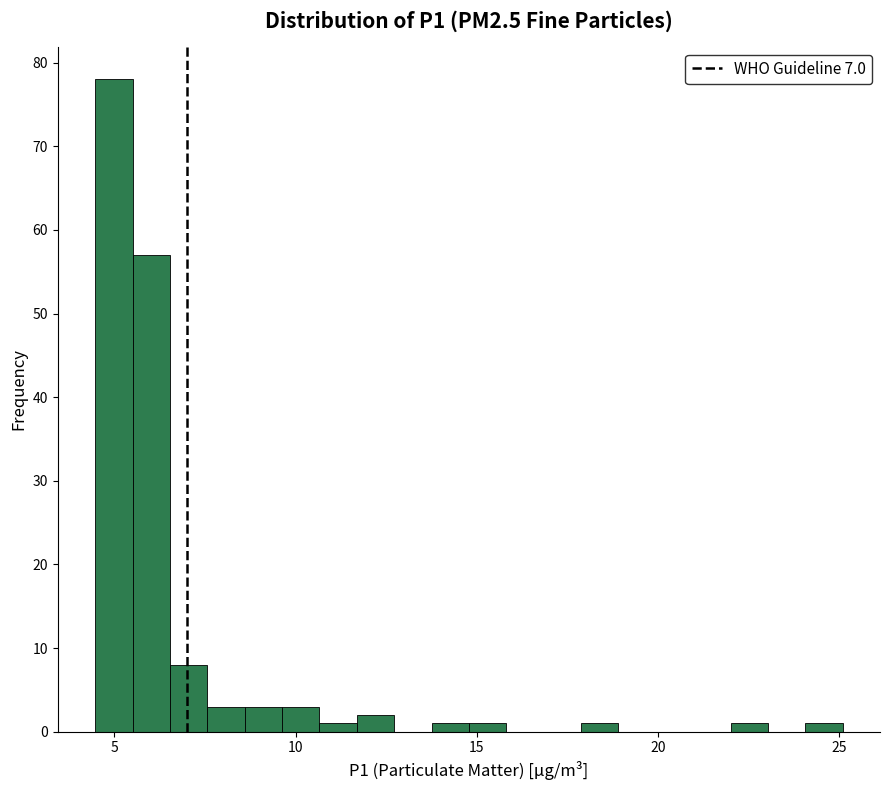

Read against the x-axis, roughly where is the centre of the tallest bar?

5.0